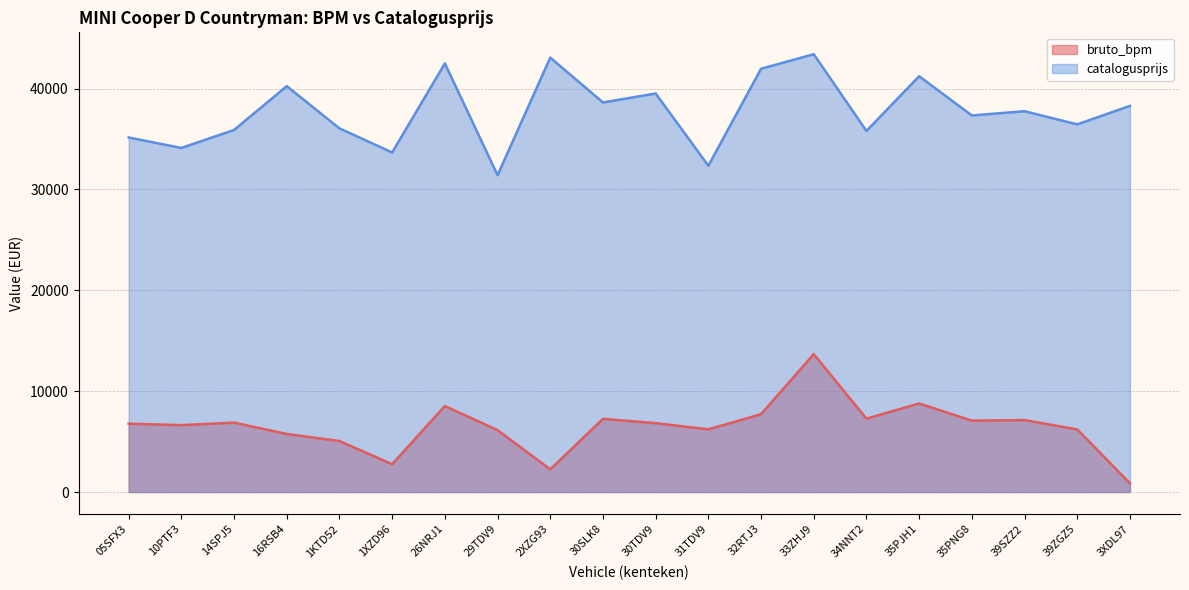

What value does the bruto_bpm series have at 39ZGZ5, to the nearest 100?

6200